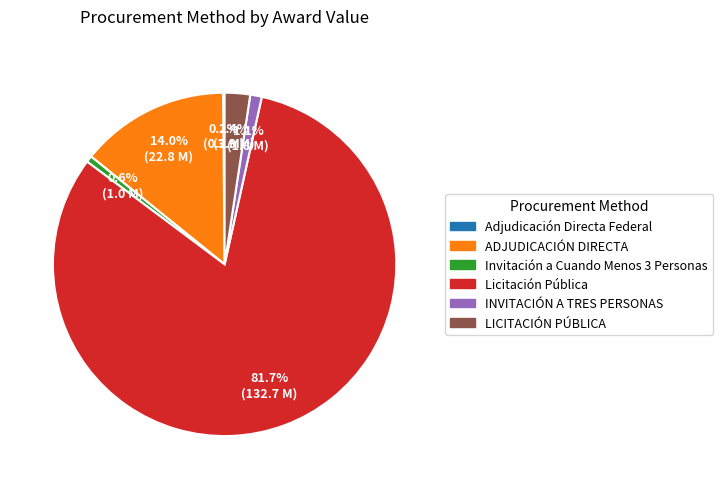

Is there any slice that represents more than half of the pie?

Yes